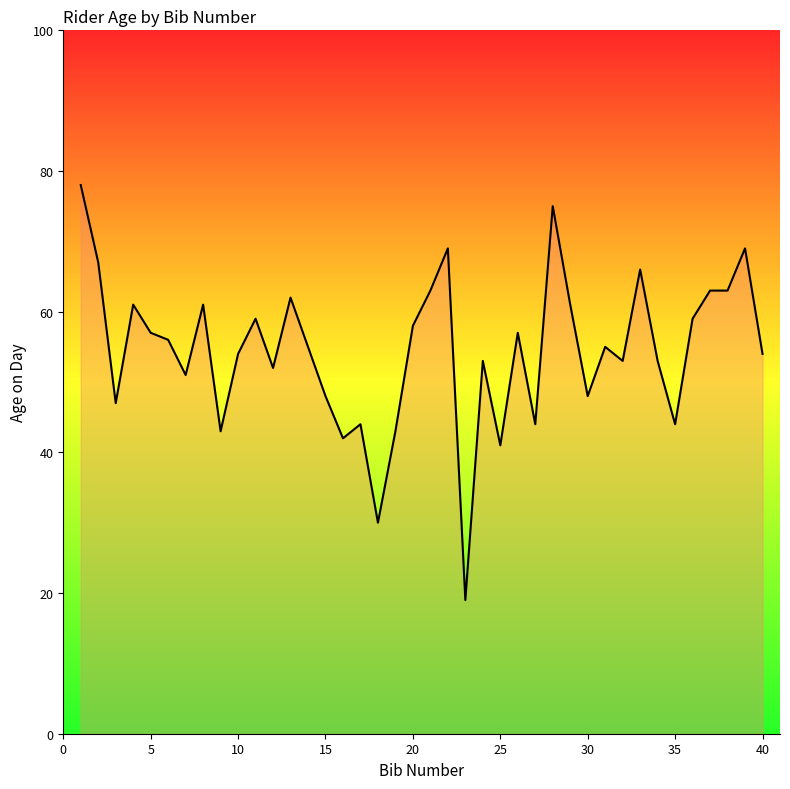

How many lines are shown in the chart?

1